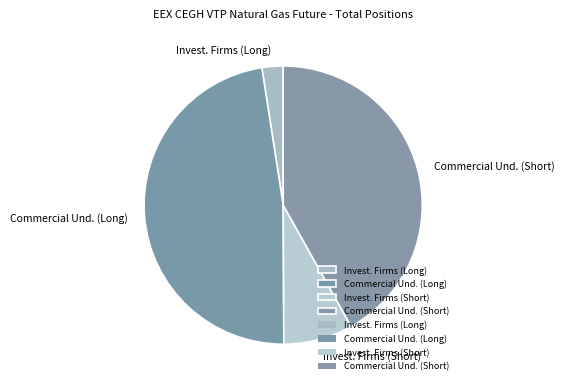

How many segments does this pie chart have?

4